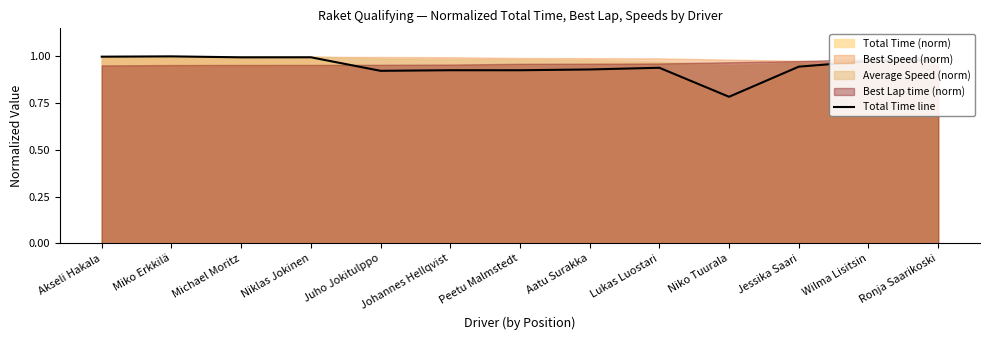

Does the chart have visible grid lines?

No